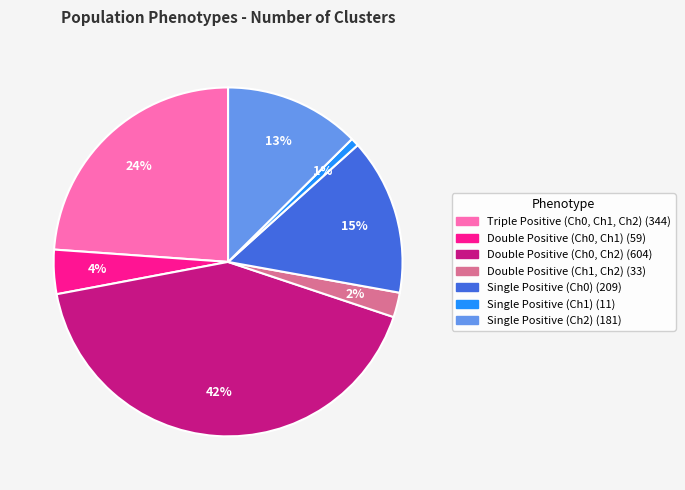

Is the sum of Single Positive (Ch2) and Double Positive (Ch0, Ch2) greater than half?

Yes